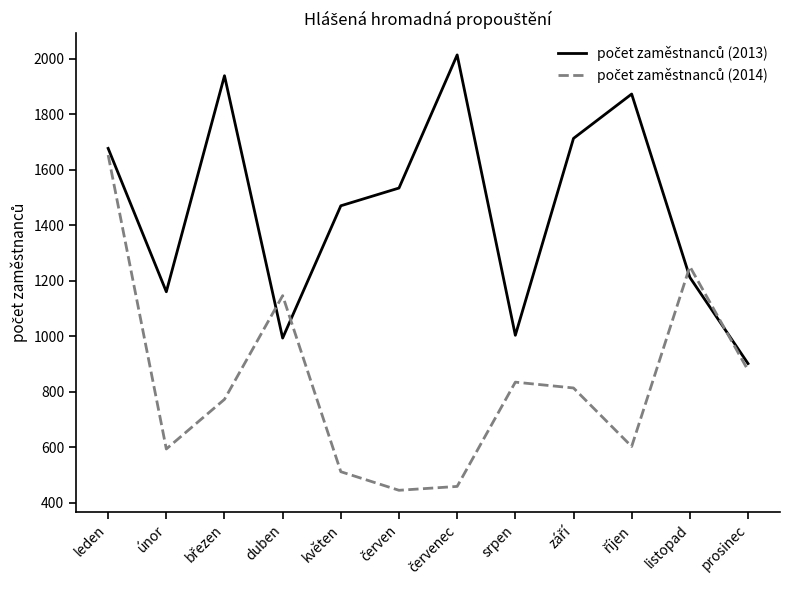

What is the total value across all series at listopad?

2463